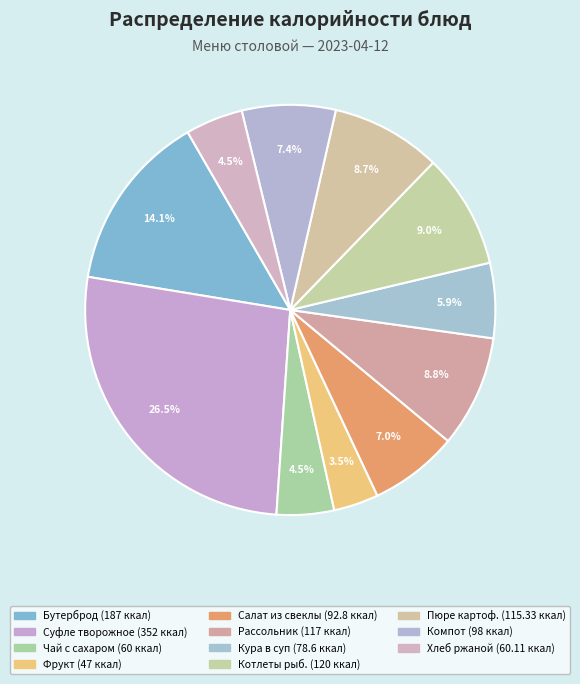

Count the number of slices in the pie.

11